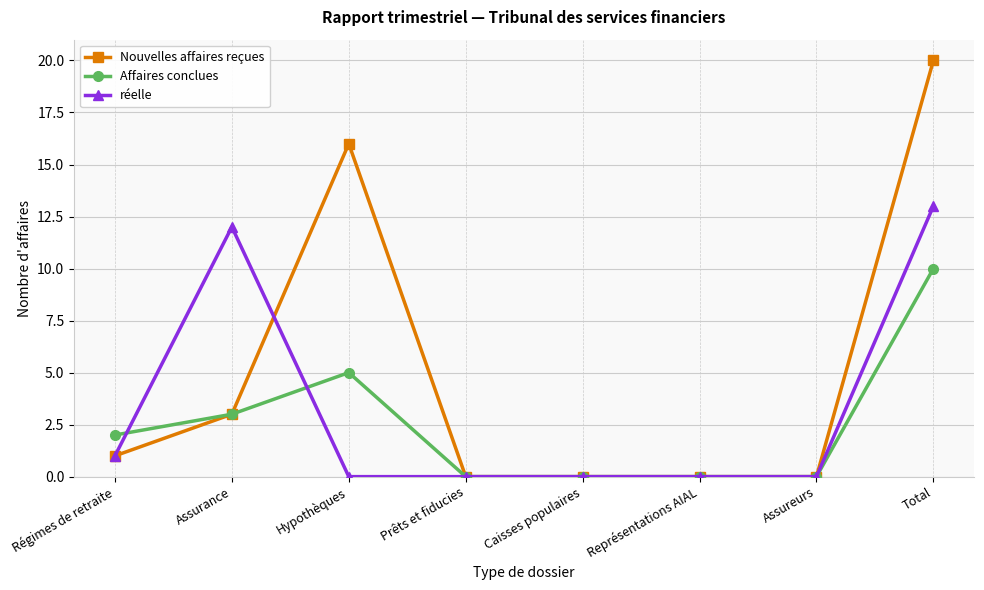

Reading right to left, extract all data points from this chart.

Nouvelles affaires reçues: Total=20	Assureurs=0	Représentations AIAL=0	Caisses populaires=0	Prêts et fiducies=0	Hypothèques=16	Assurance=3	Régimes de retraite=1
Affaires conclues: Total=10	Assureurs=0	Représentations AIAL=0	Caisses populaires=0	Prêts et fiducies=0	Hypothèques=5	Assurance=3	Régimes de retraite=2
réelle: Total=13	Assureurs=0	Représentations AIAL=0	Caisses populaires=0	Prêts et fiducies=0	Hypothèques=0	Assurance=12	Régimes de retraite=1